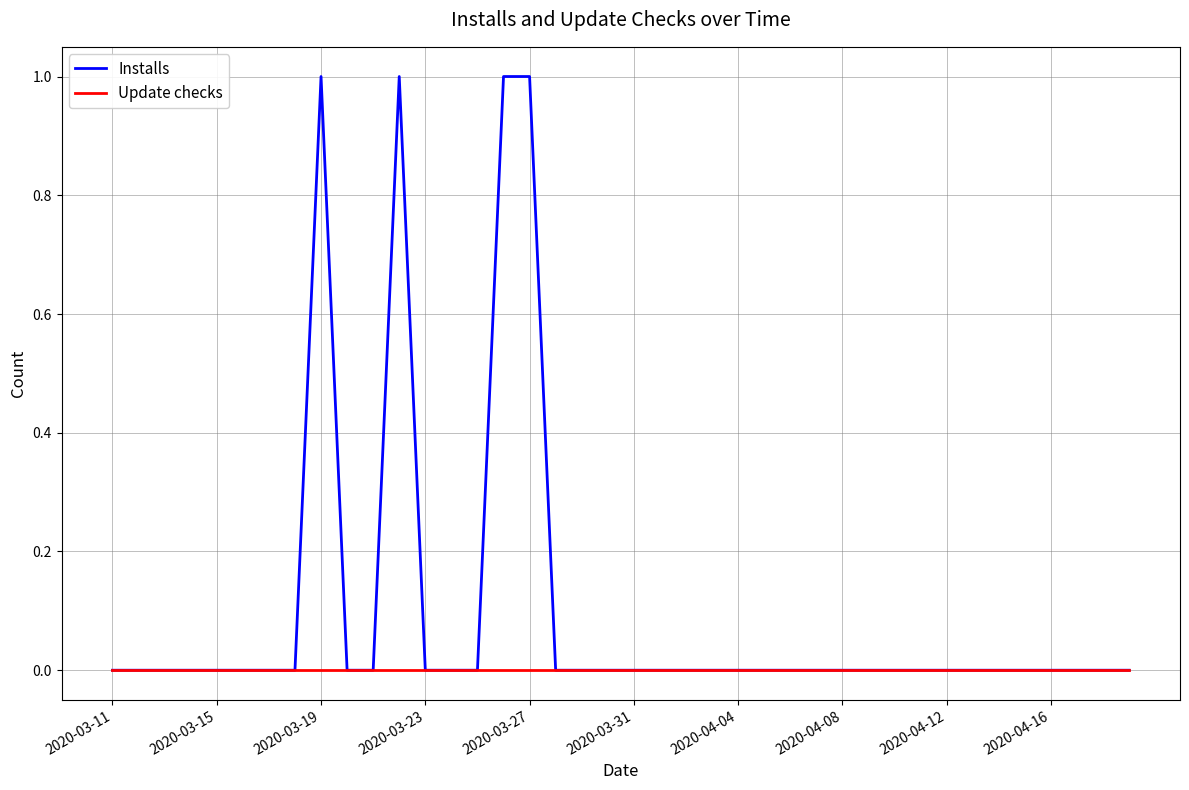

Which series has the largest total across all categories?

Installs